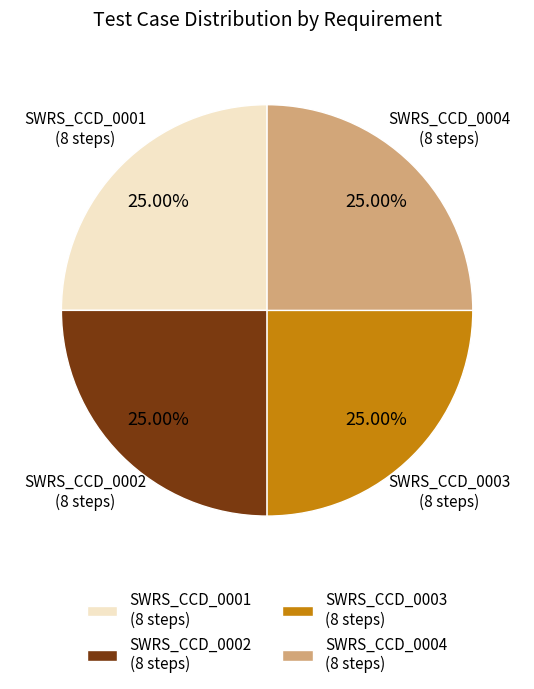

How many slices are in this pie chart?

4